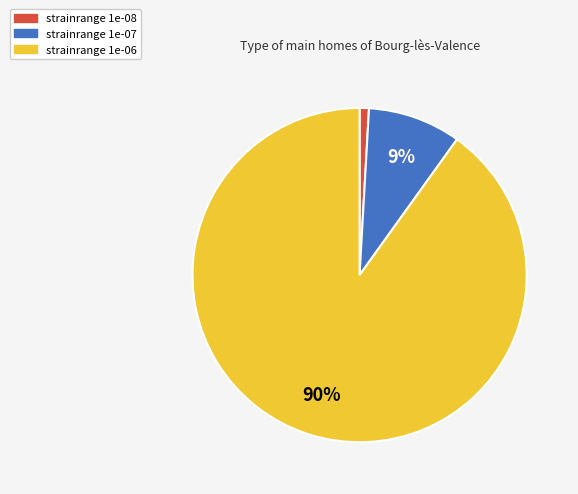

To the nearest percent, what is the difference between the largest and smallest slice percentages?

89%